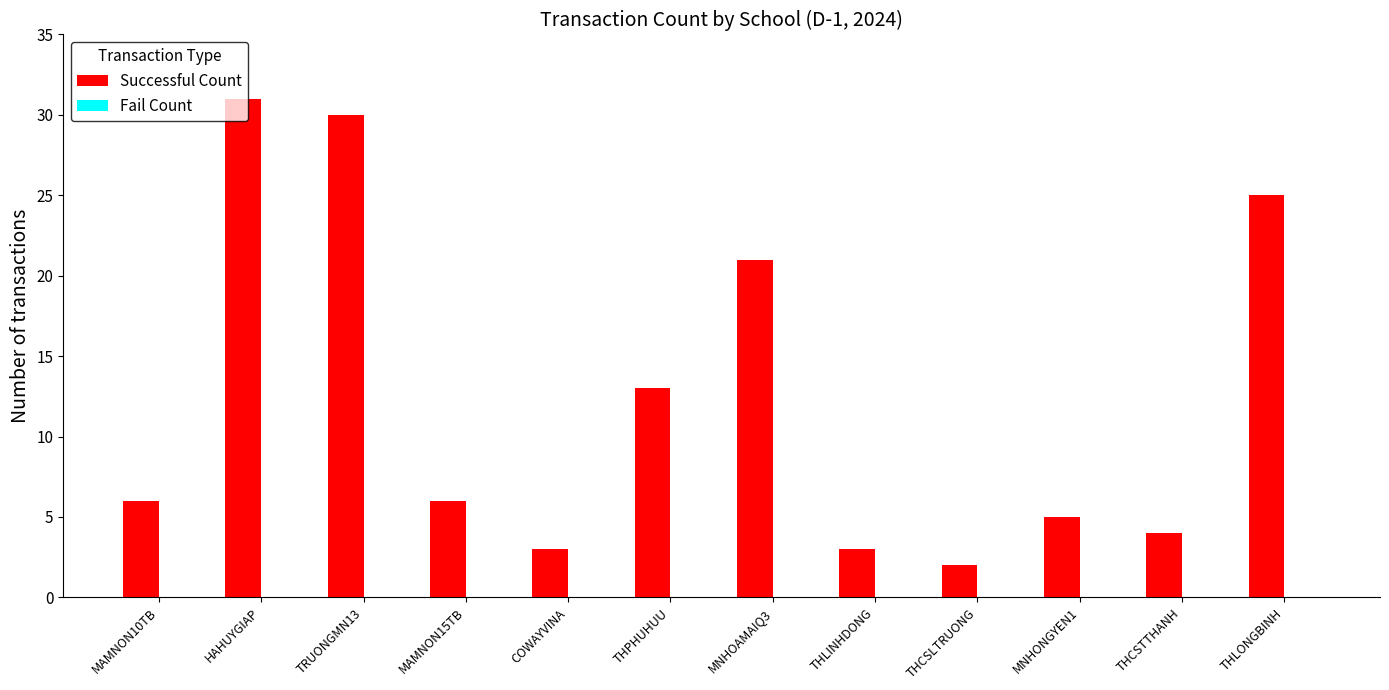

Does the chart contain stacked bars?

No